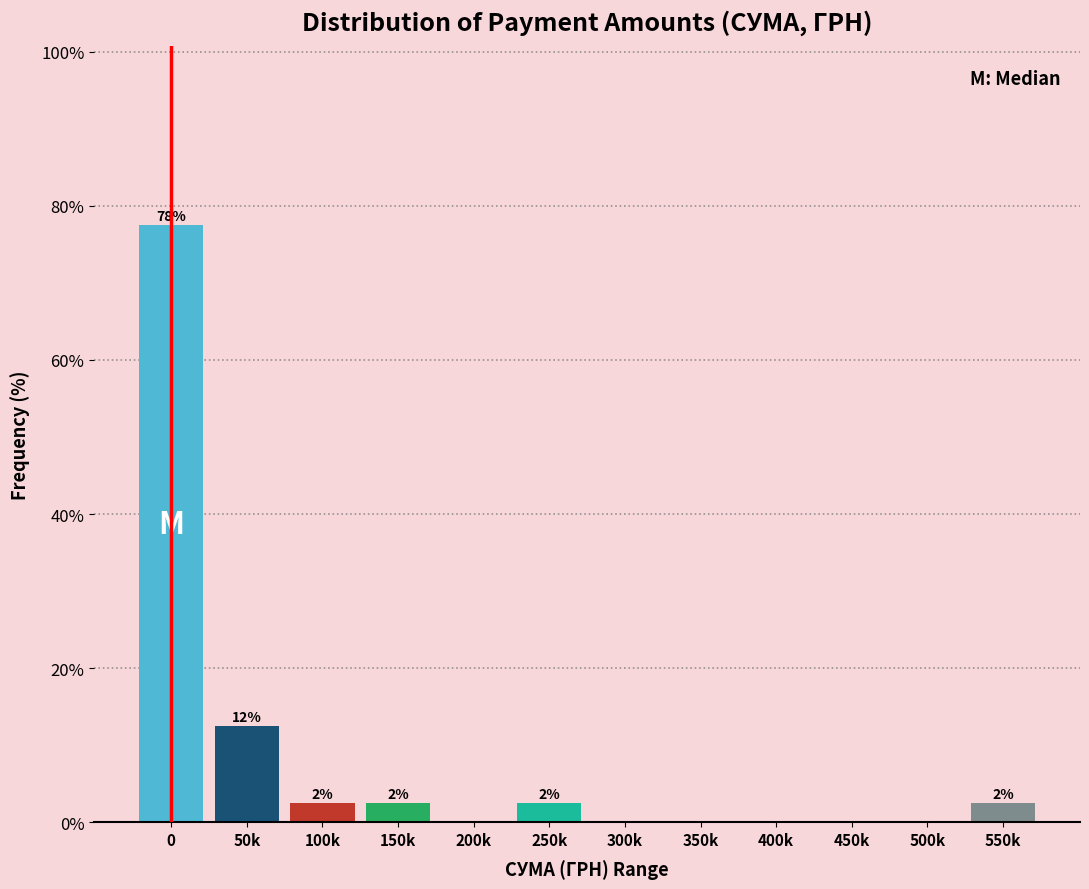

Are the bars horizontal?

No